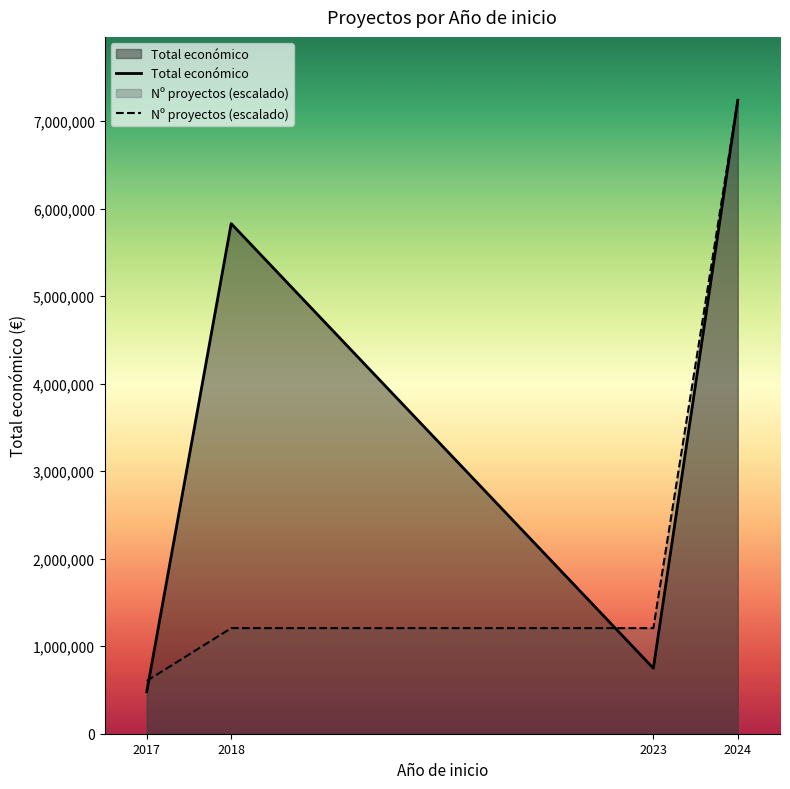

What is the difference between the maximum and second lowest values in the Nº proyectos (escalado) series?

6031983.3